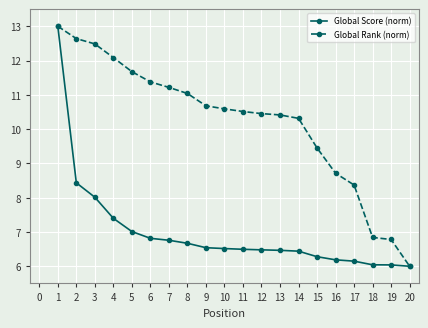

True or false: Global Score (norm) has a value of 6.5 at 12.

True